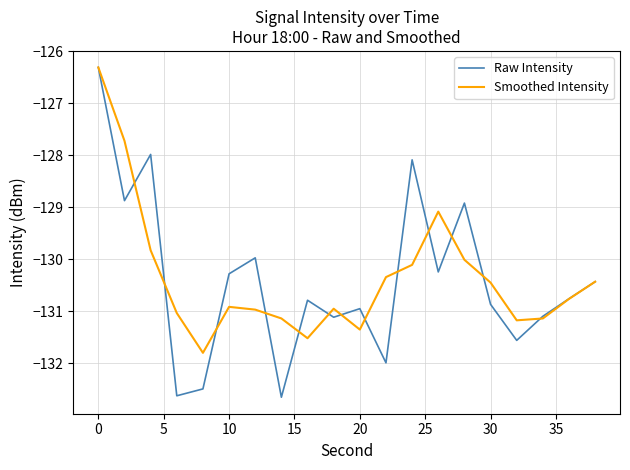

Does the chart display data point markers on the line(s)?

No